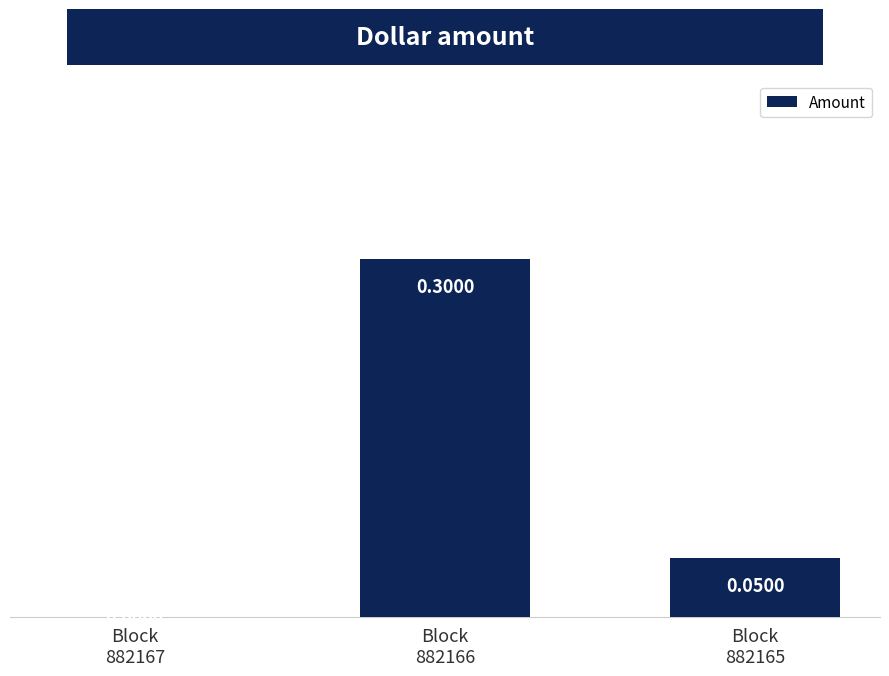

Reading right to left, transcribe all the data shown in this chart.

Block
882165=0.1	Block
882166=0.3	Block
882167=0.0